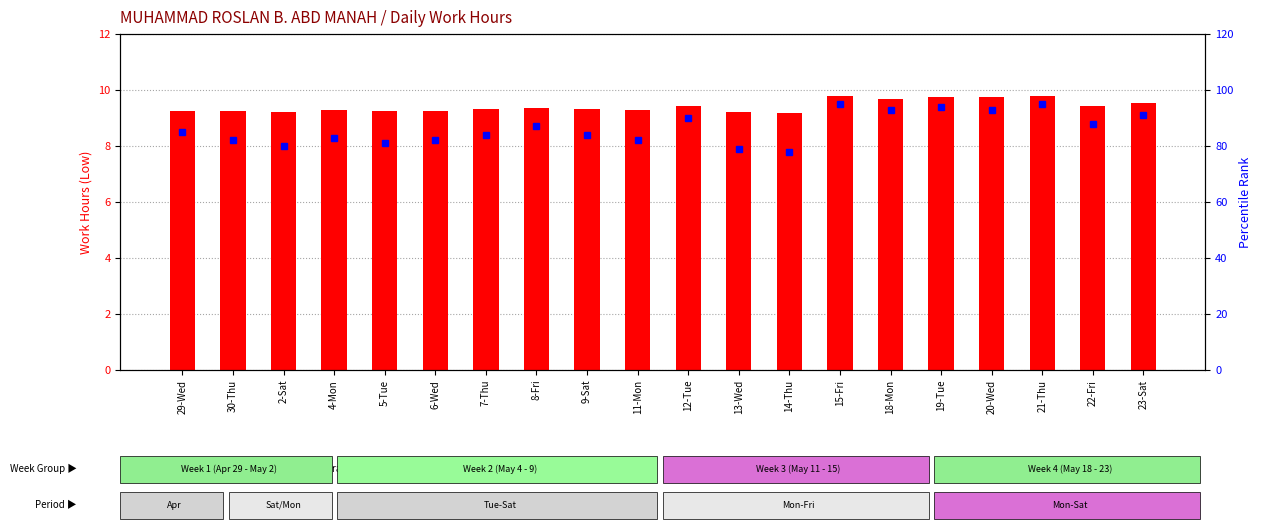

What is the sum of the percentile rank within the sample values at 6-Wed and 8-Fri?

169.0